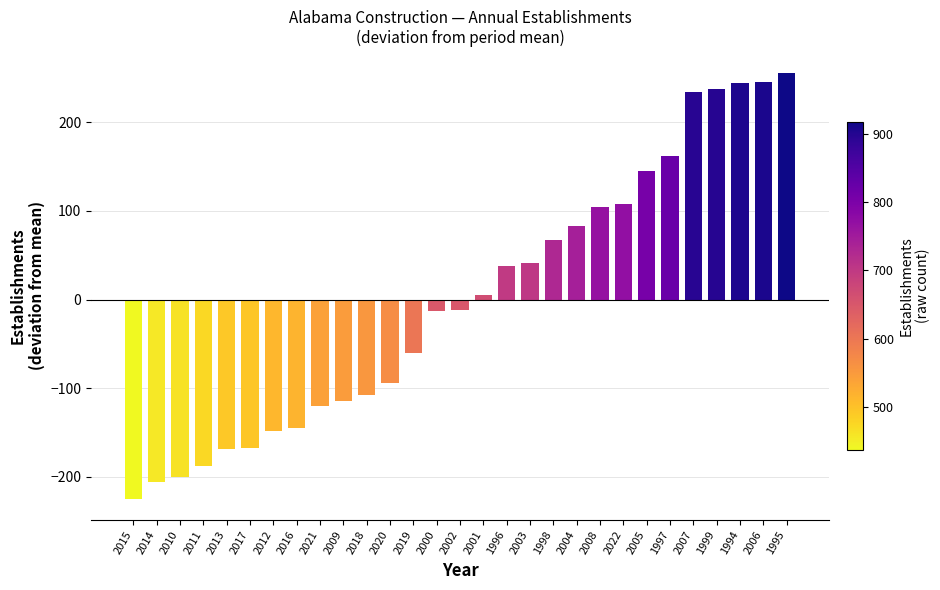

Are the bars grouped side by side (vs. stacked)?

No